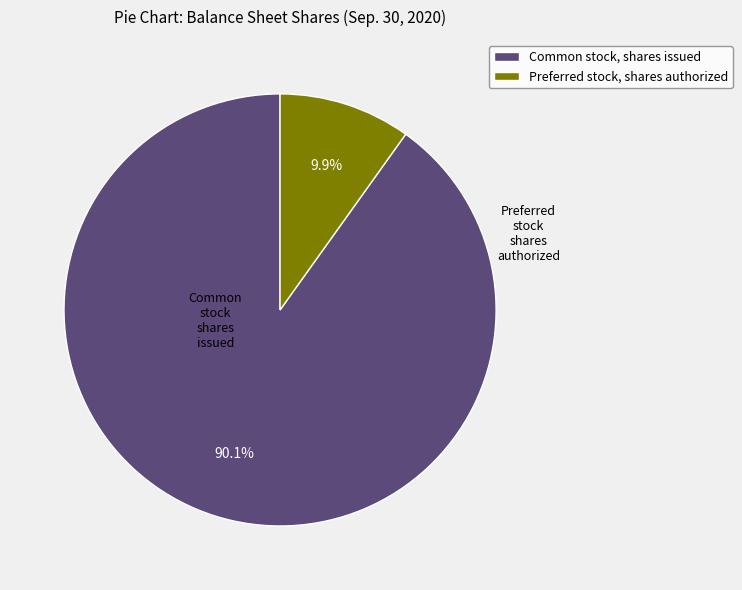

What is the majority slice?

Common stock, shares issued